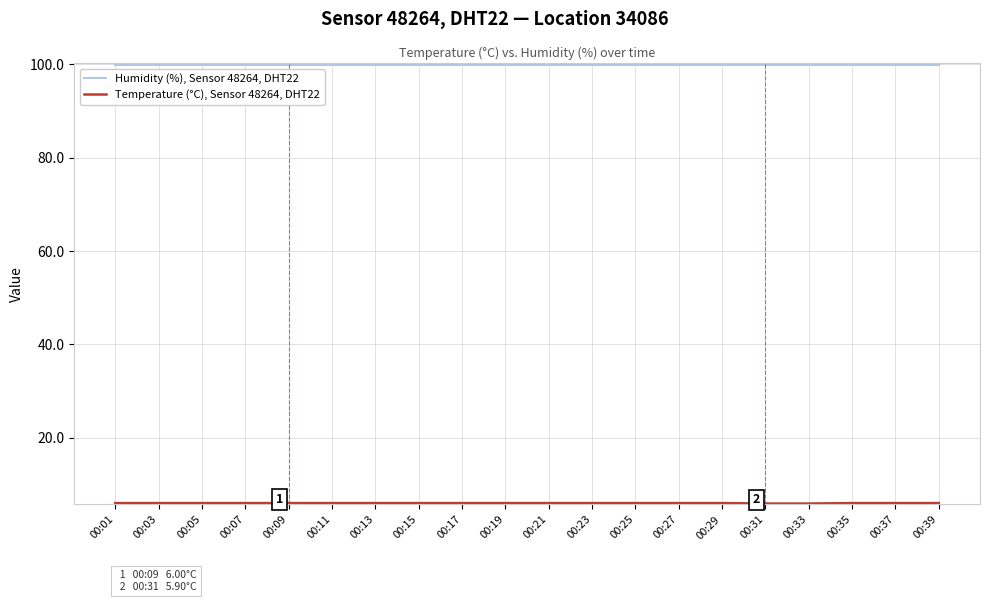

What is the smallest value displayed?

5.9